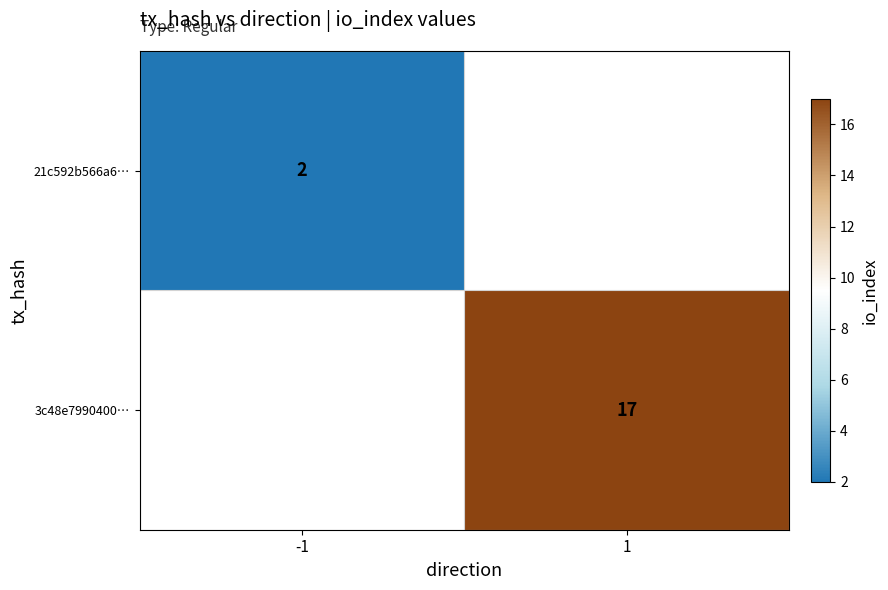

At how many categories does at least one series exceed 10?

1